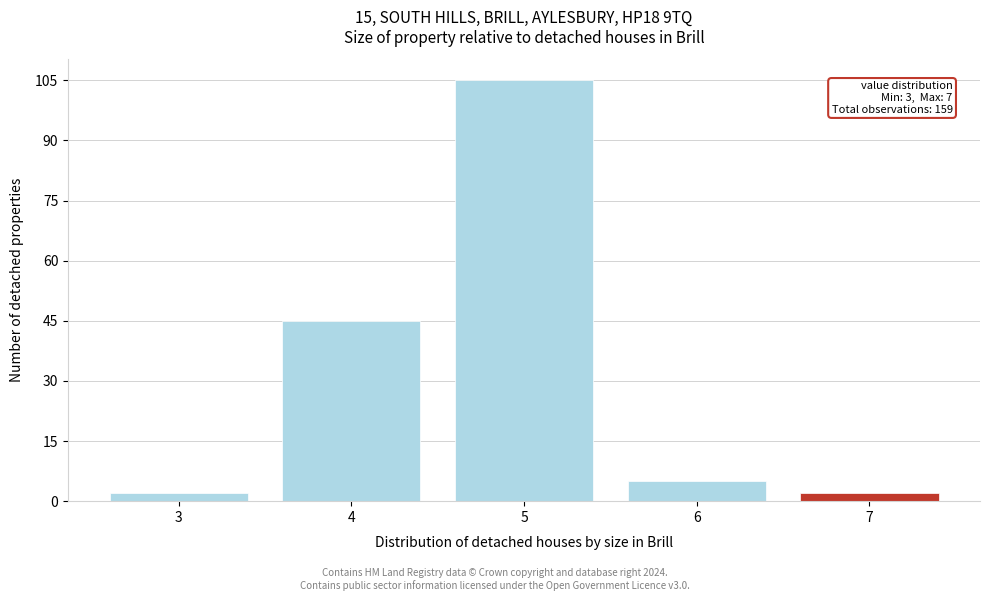

Reading left to right, list all the values displayed in this chart.

3=2	4=45	5=105	6=5	7=2